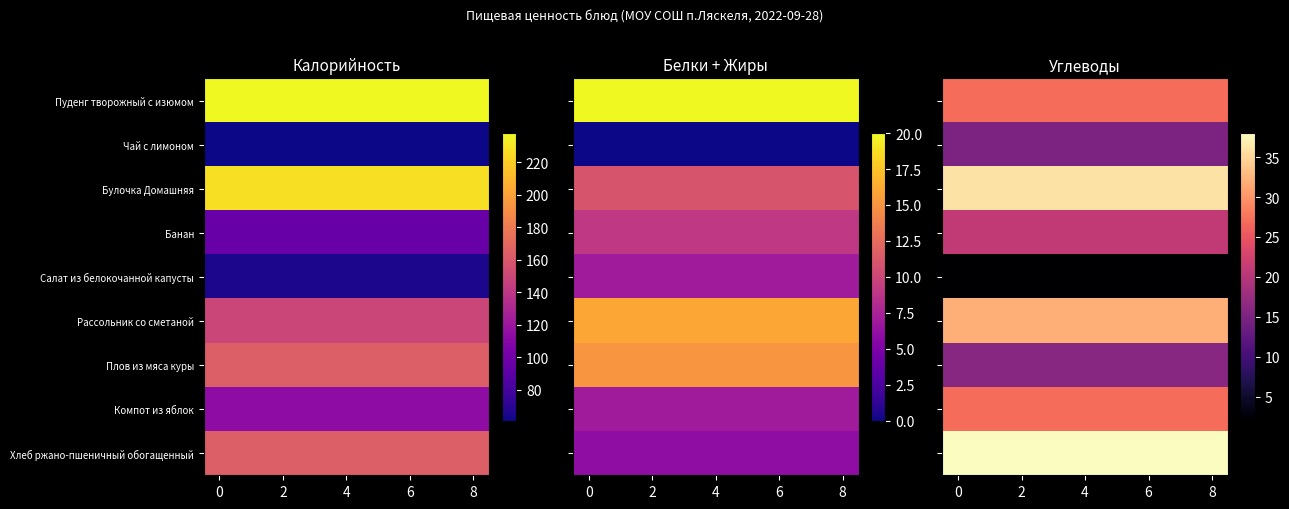

At how many categories does at least one series exceed 19?

9